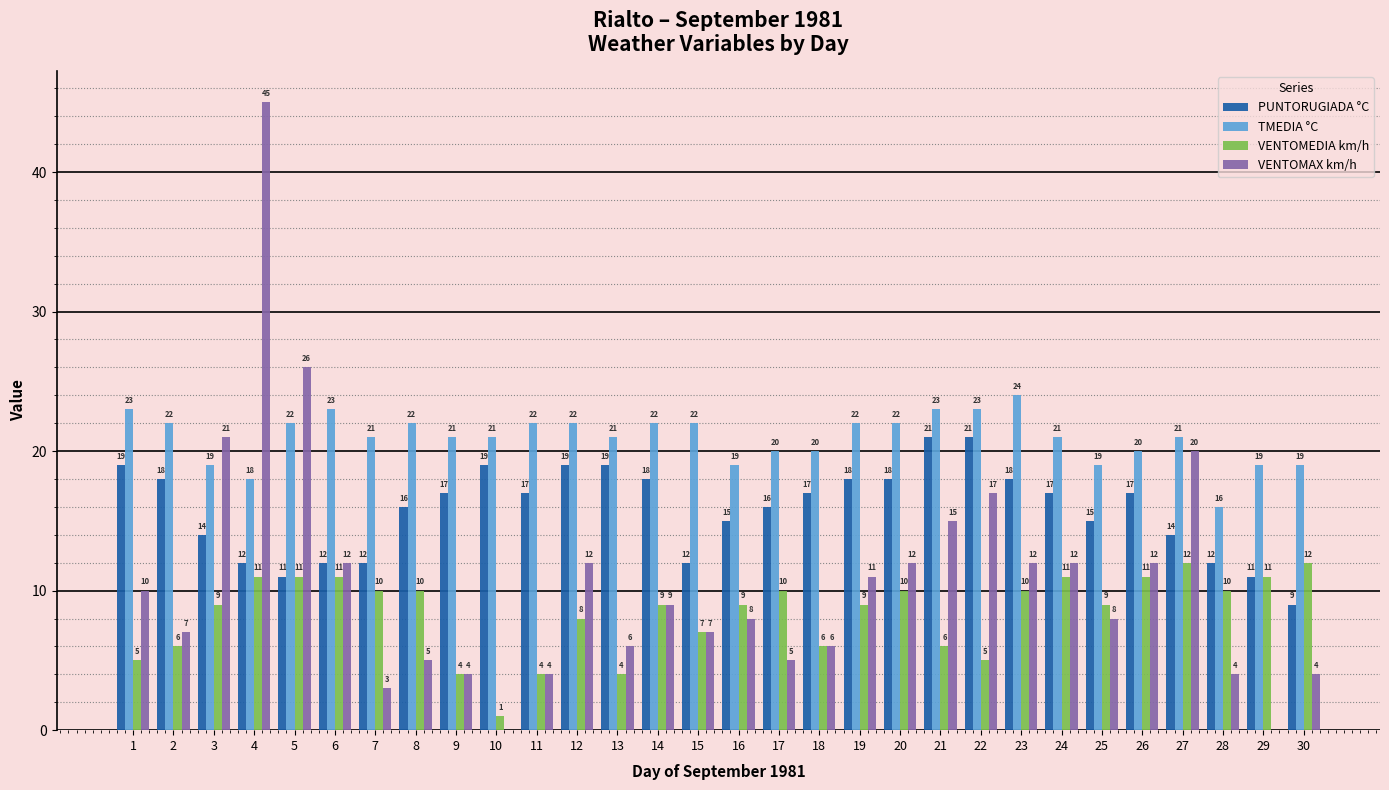

The value of TMEDIA °C at 19 is 22. True or false?

True